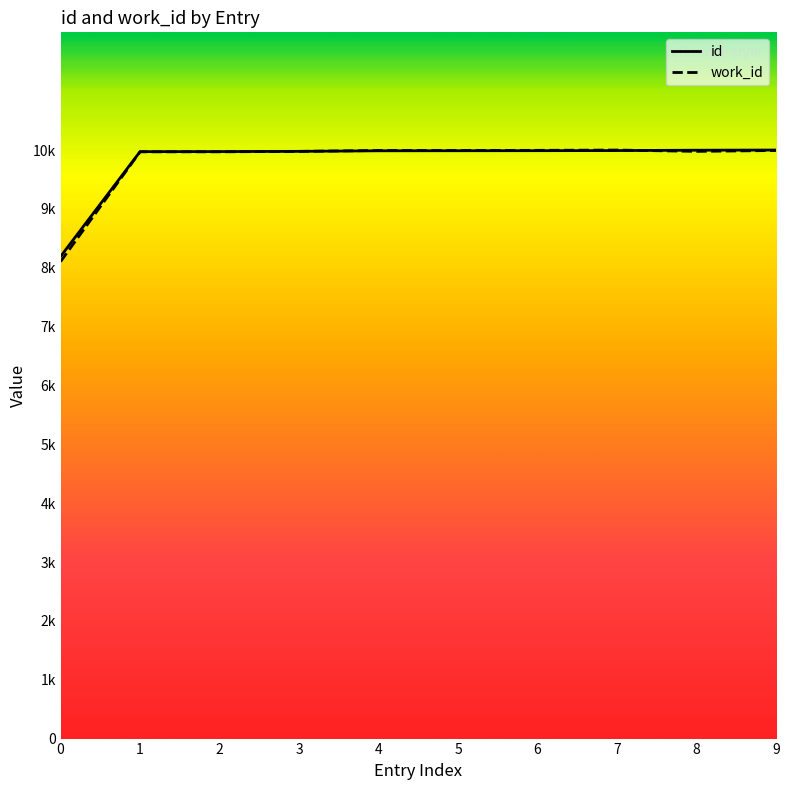

True or false: work_id has more than 1 points higher than both neighbors.

False